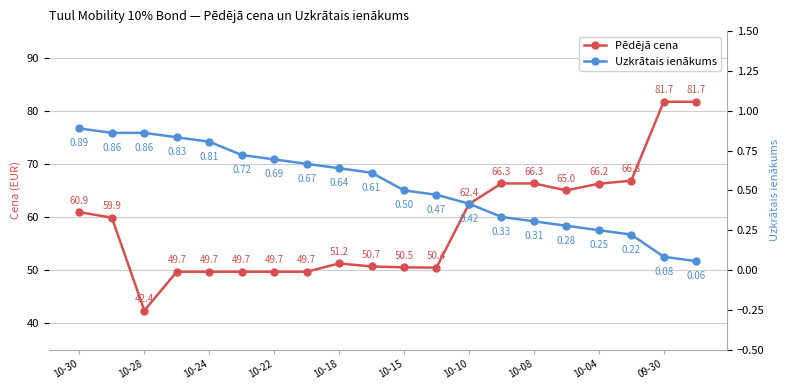

Which has a higher value, 10-04 or 13?

13